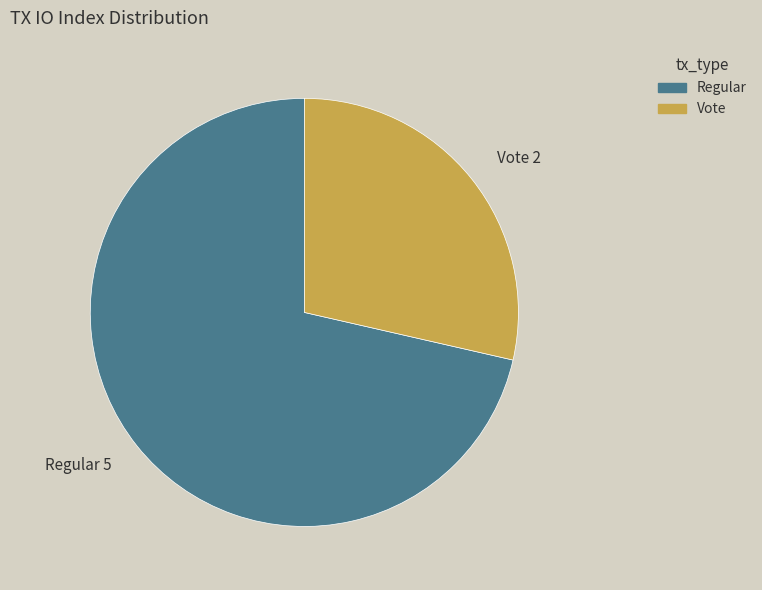

Is the sum of Regular 5 and Vote 2 greater than half?

Yes